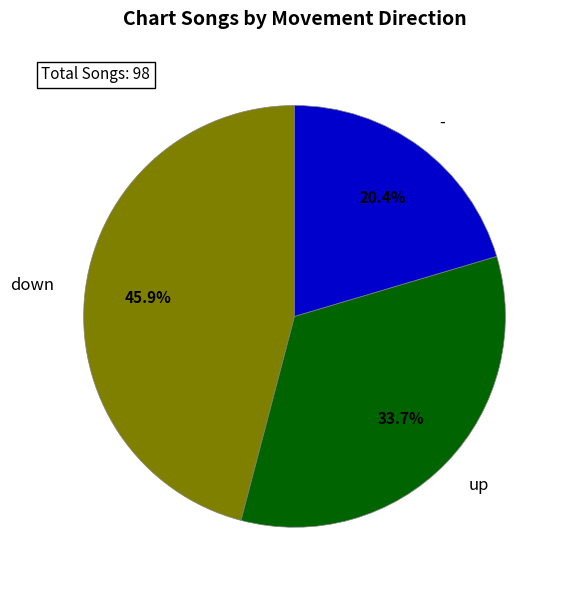

What is the ratio of the value at up to the value at down?

0.7